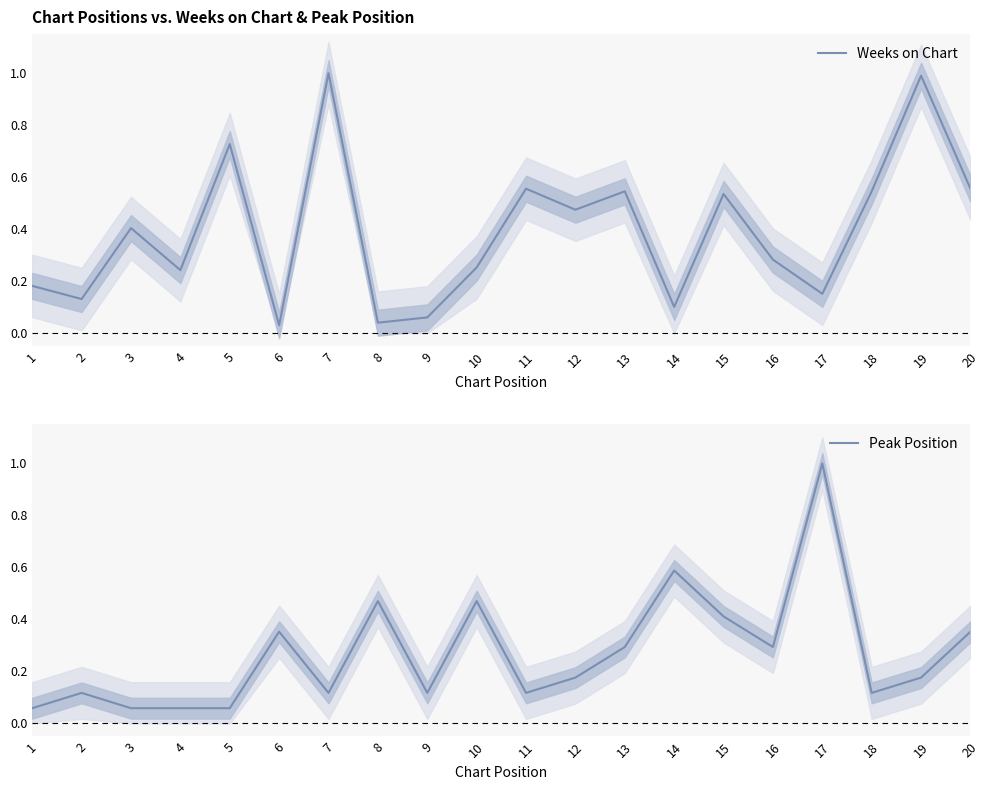

True or false: Peak Position has a value of 0.7 at 15.

False